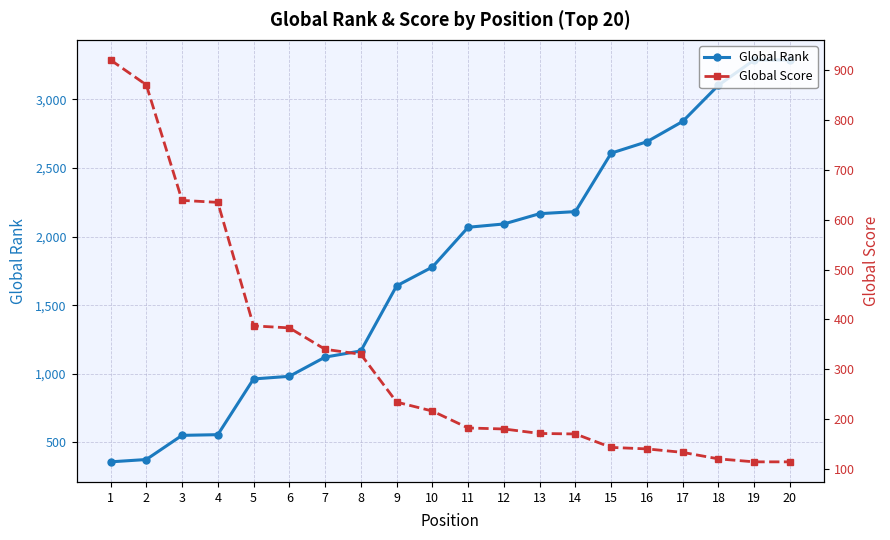

Reading left to right, extract all data points from this chart.

Global Rank: 359	376	552	557	963	982	1122	1167	1641	1778	2068	2092	2167	2182	2608	2691	2839	3103	3287	3287
Global Score: 921	871	639	635	387	383	340	330	234	216	182	180	171	170	143	140	133	120	114	114